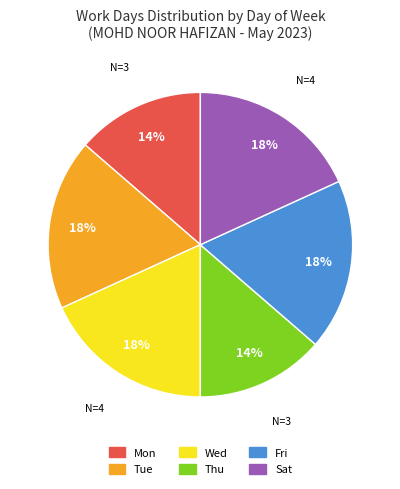

Do Mon and Sat together represent more than half of the pie?

No